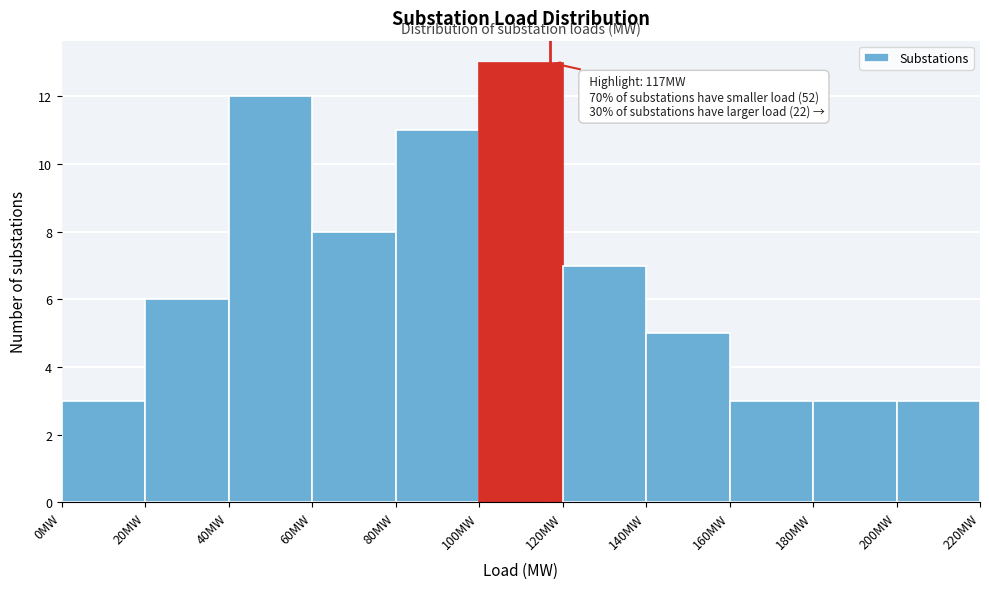

Over which range of the x-axis is the bar tallest?

100 to 120